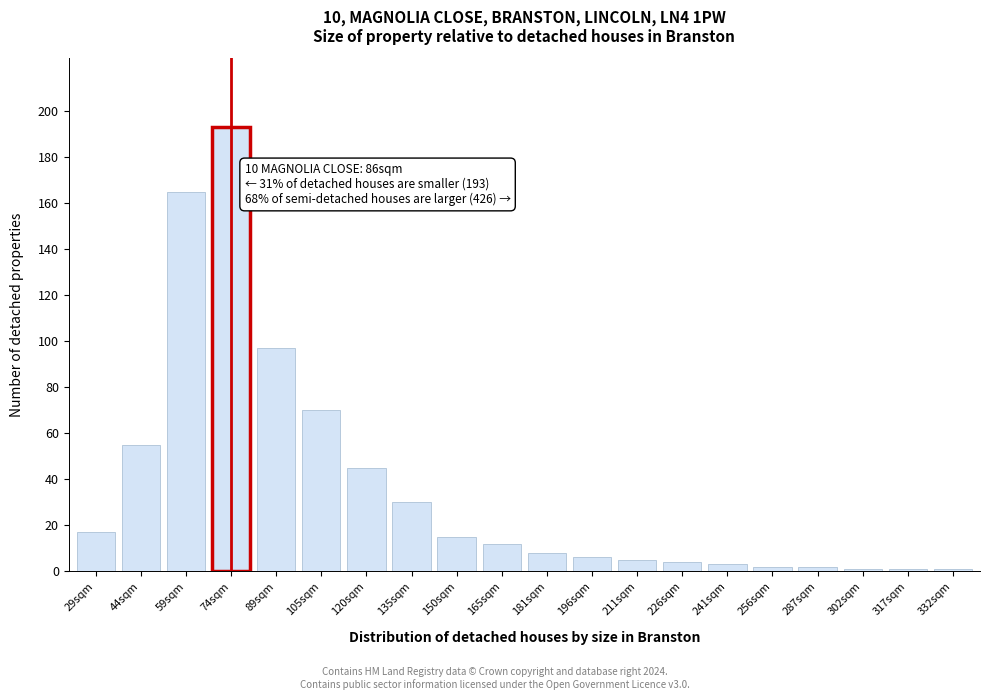

Reading left to right, transcribe all the data shown in this chart.

17	55	165	193	97	70	45	30	15	12	8	6	5	4	3	2	2	1	1	1